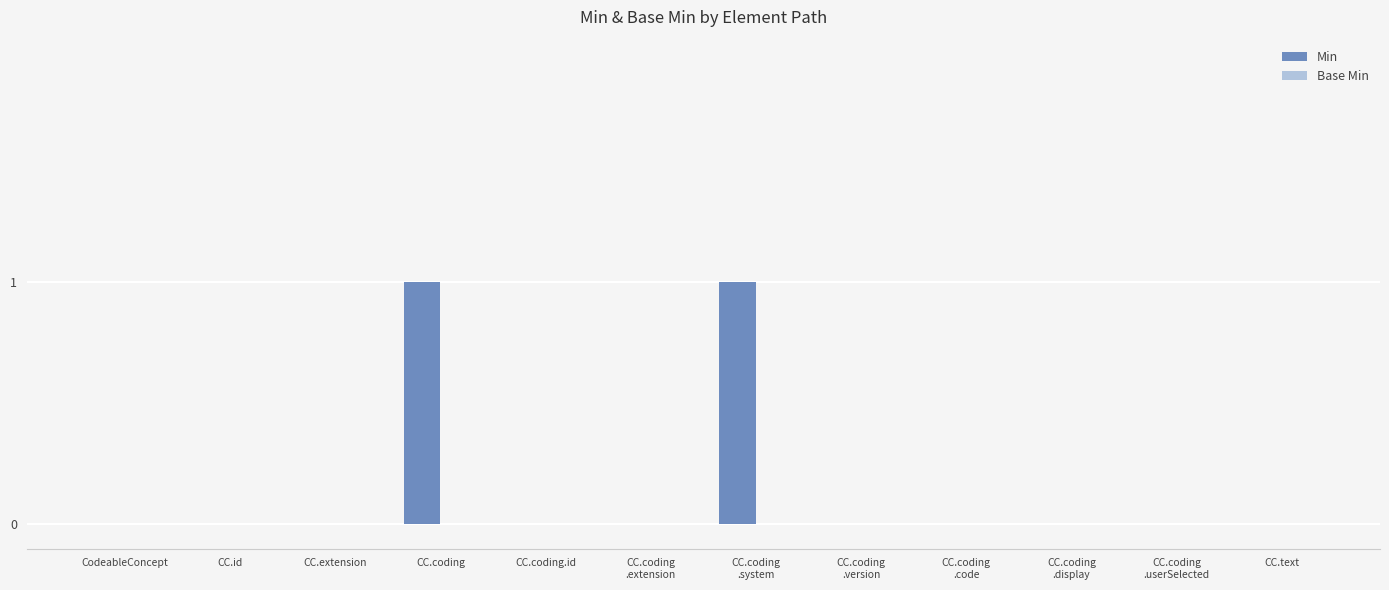

What is the change in value from CC.extension to CC.coding?

+1